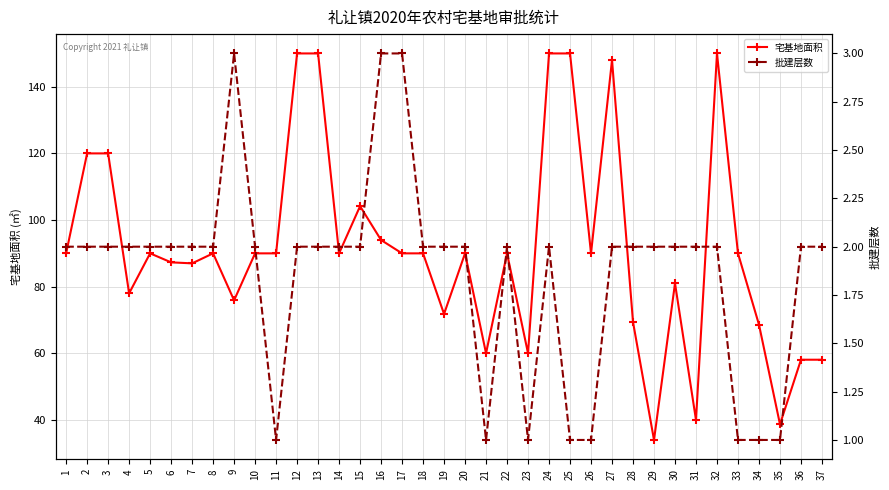

Where is 宅基地面积 nearest to the value 92?

1